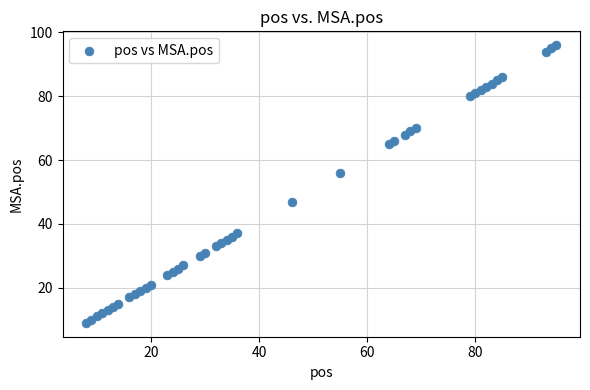

What is the range of X values (max minus min)?

87